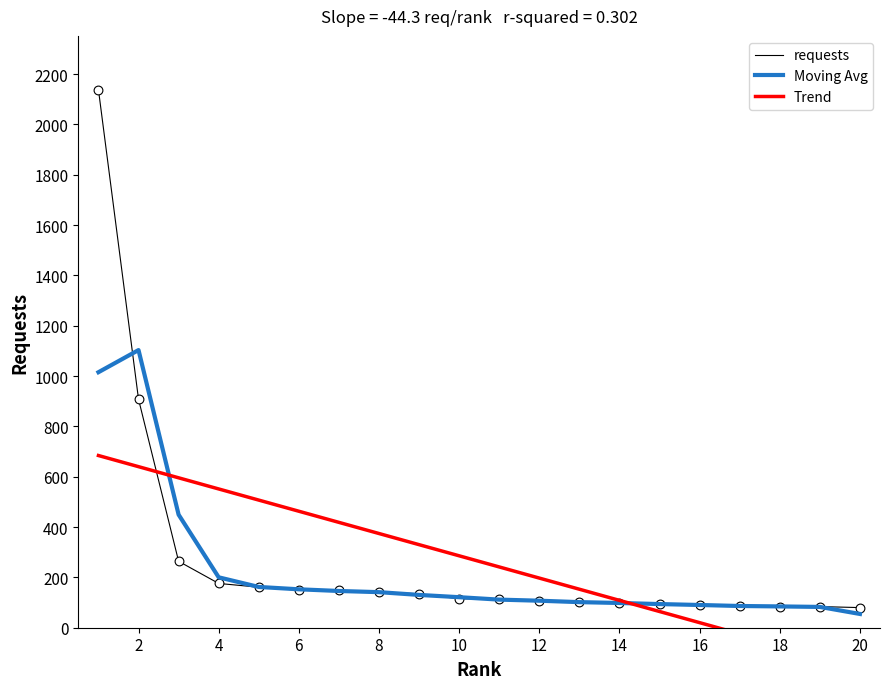

At how many categories does at least one series exceed 322?

9